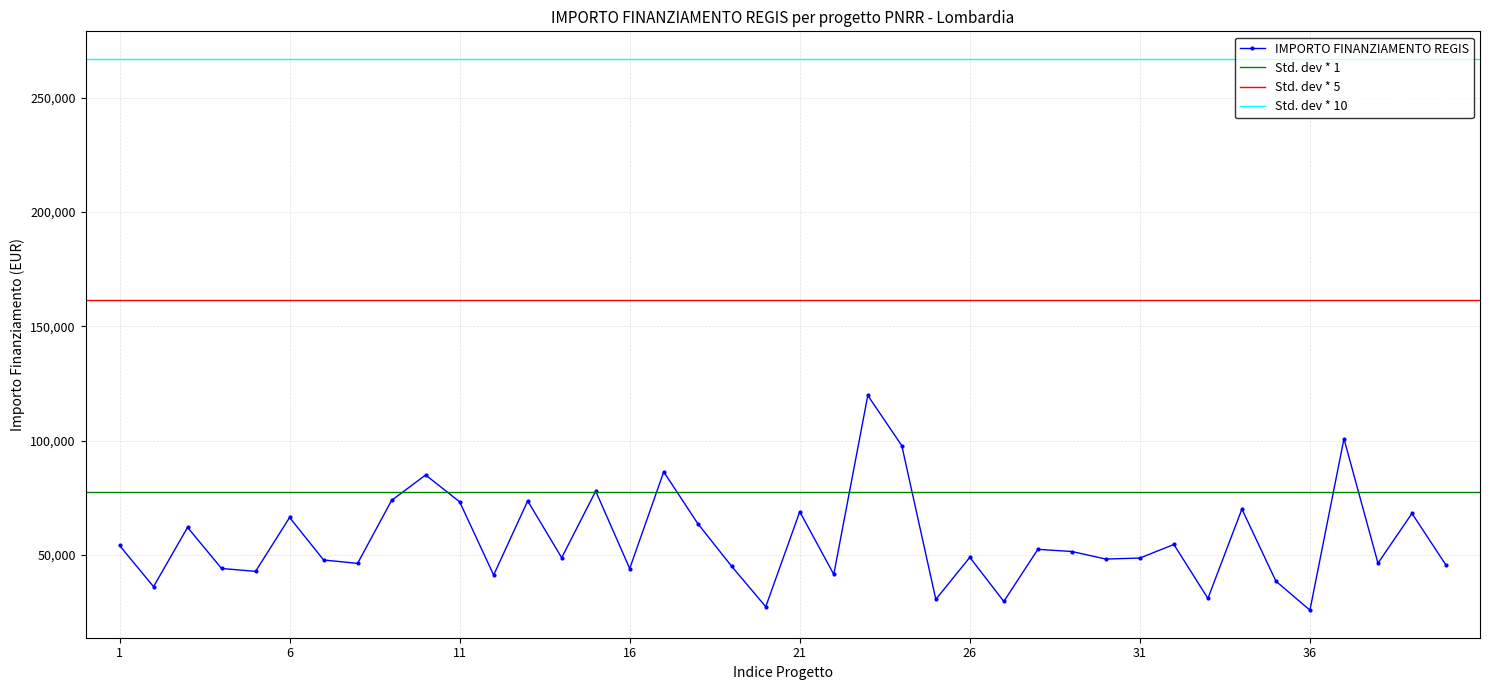

How many data points does each series have?

40